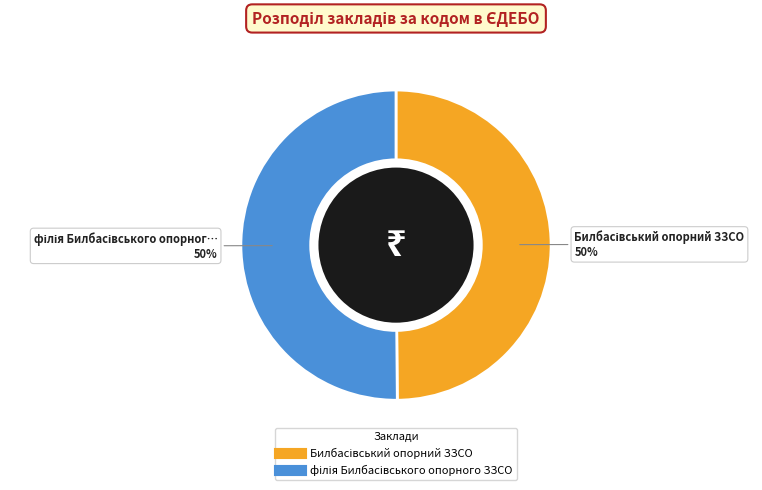

To the nearest percent, what is the average slice percentage?

50%